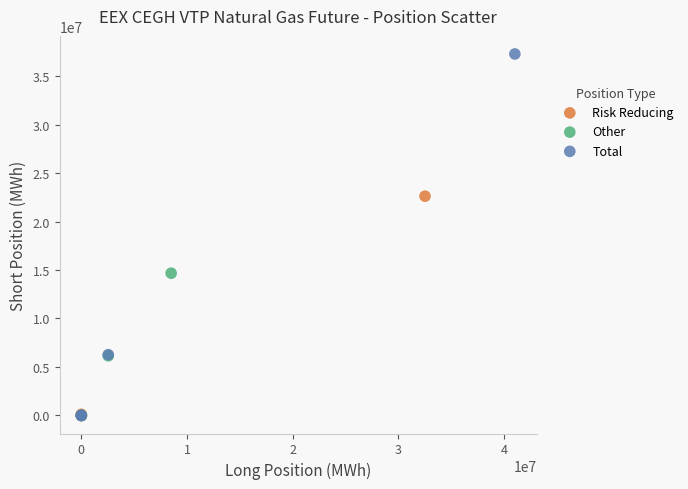

Which series has the largest Y range (max minus min)?

Total